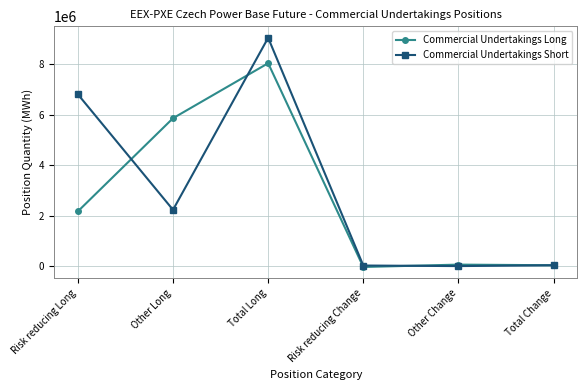

Which series has the widest spread of values?

Commercial Undertakings Short